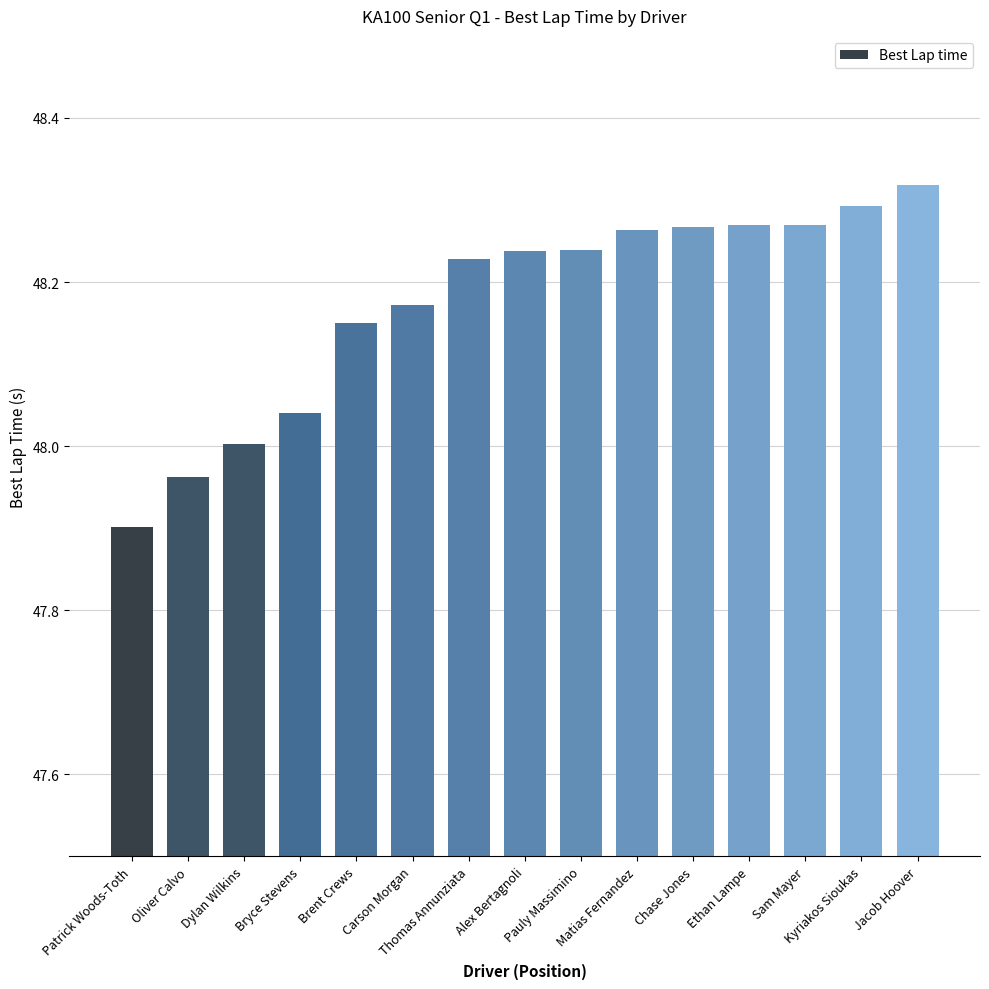

Which category has the highest value across all series?

Jacob Hoover